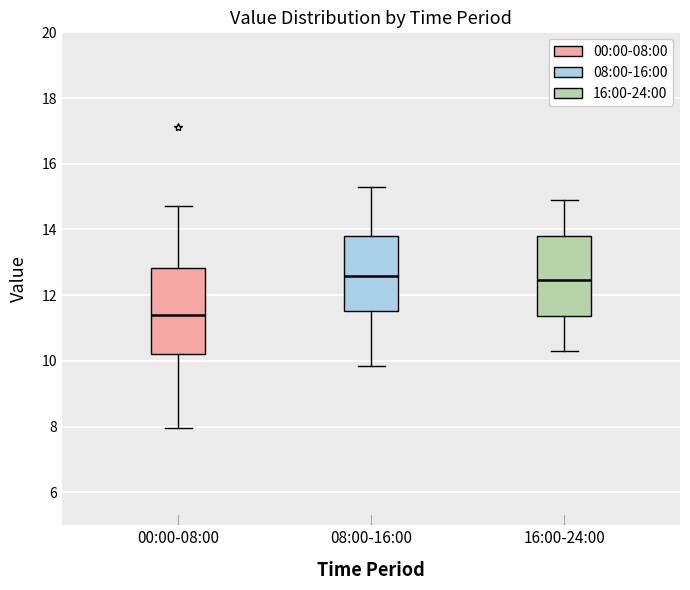

Where is the upper edge of the box for 00:00-08:00 on the y-axis? The values are not printed on the chart, so give them approximately, as read against the axis.

12.8